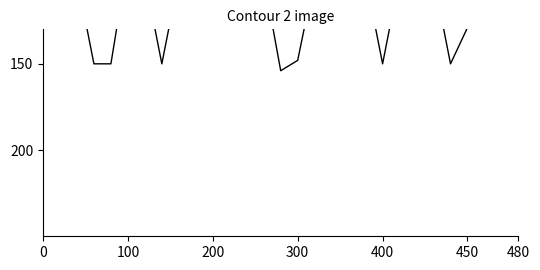

What value does the data have at 450?

129